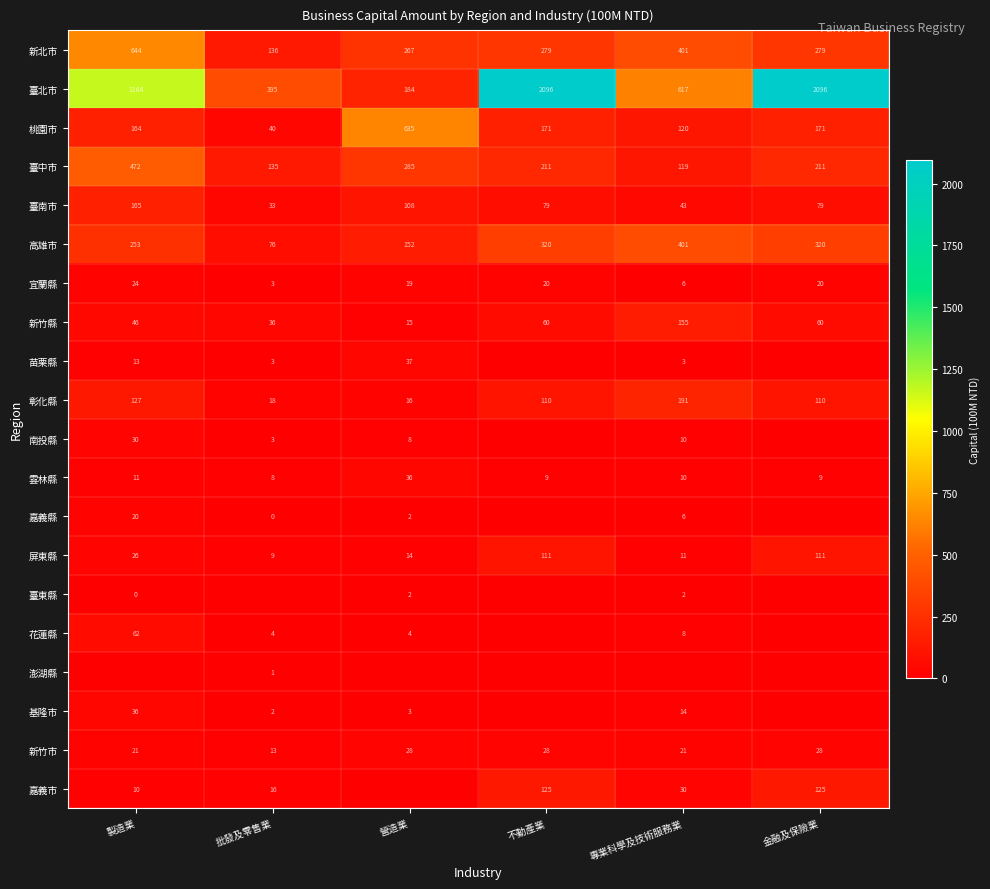

What is the sum of all 宜蘭縣 values?

92